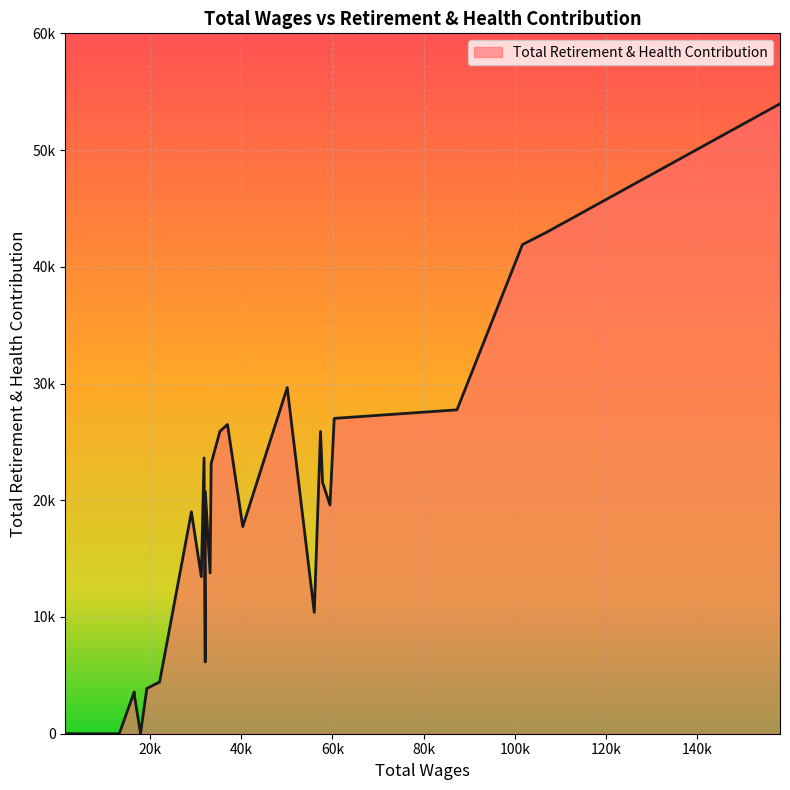

Does the chart display data point markers on the line(s)?

No